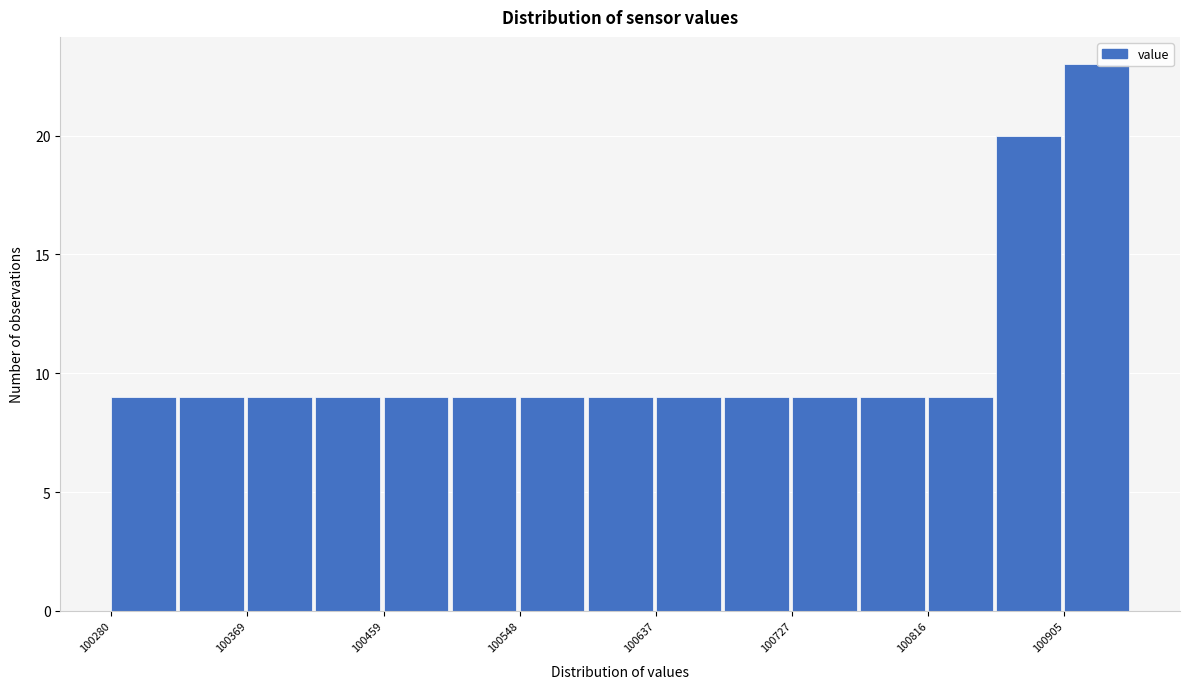

How tall is the bar that spans 100500 to 100550 on the x-axis? Neither the bar edges nor the heights are printed on the chart, so give them approximately, as read against the axes.

9